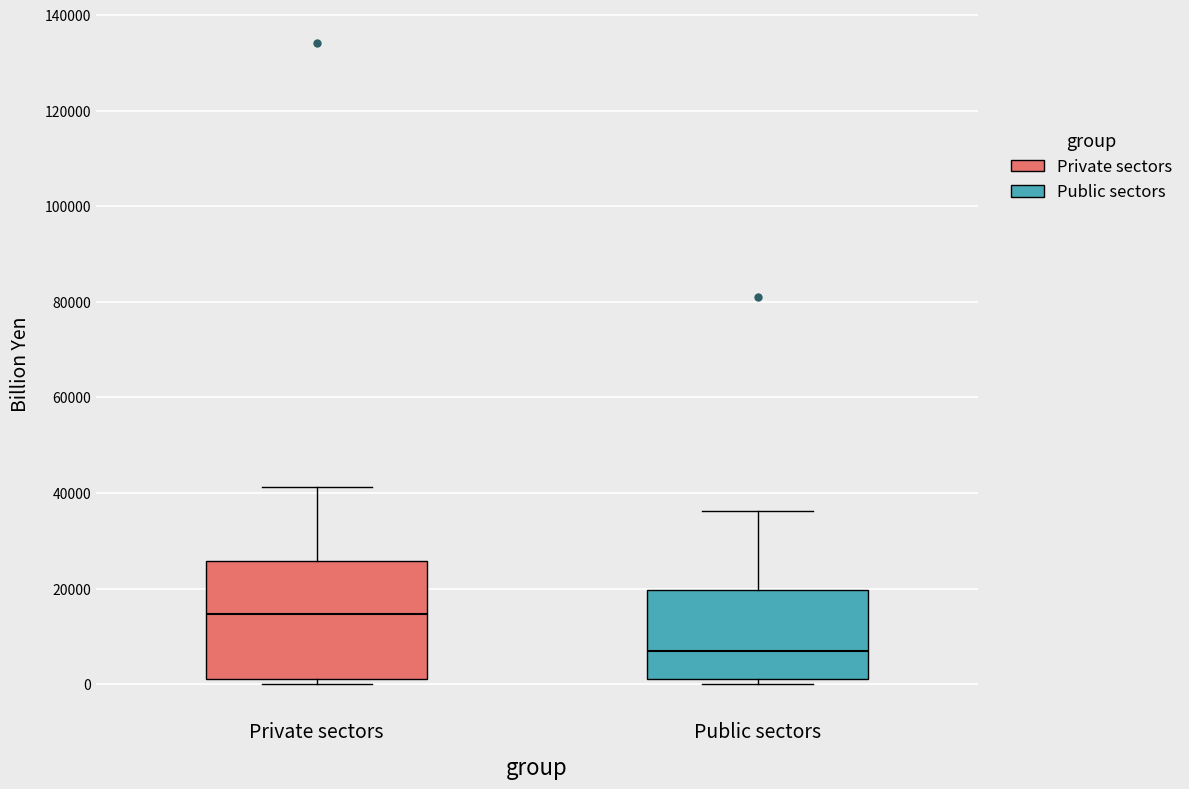

Reading left to right, transcribe this box plot: for each box, give where its median line is, the range the box spans, and where its two whiskers end, as read against the y-axis. The values are not printed on the chart, so give them approximately, as read against the axis.

Private sectors: median 14000, box 2000 to 26000, whiskers 0 to 42000
Public sectors: median 6000, box 2000 to 20000, whiskers 0 to 36000